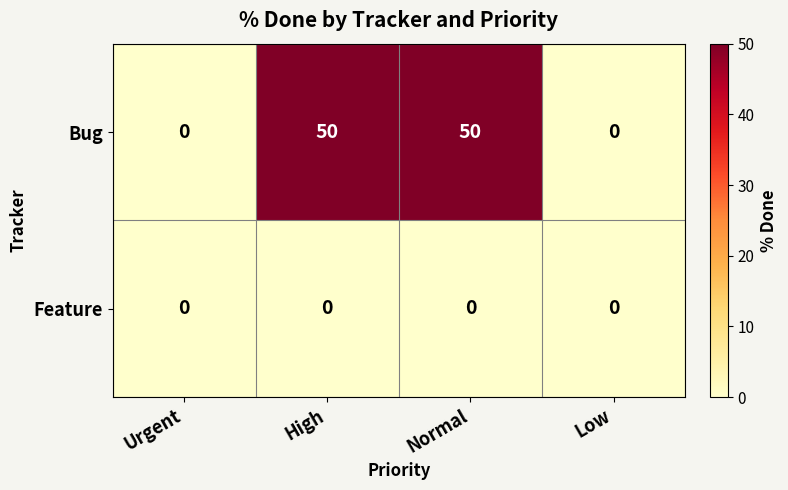

True or false: Bug has a value of -20 at Low.

False